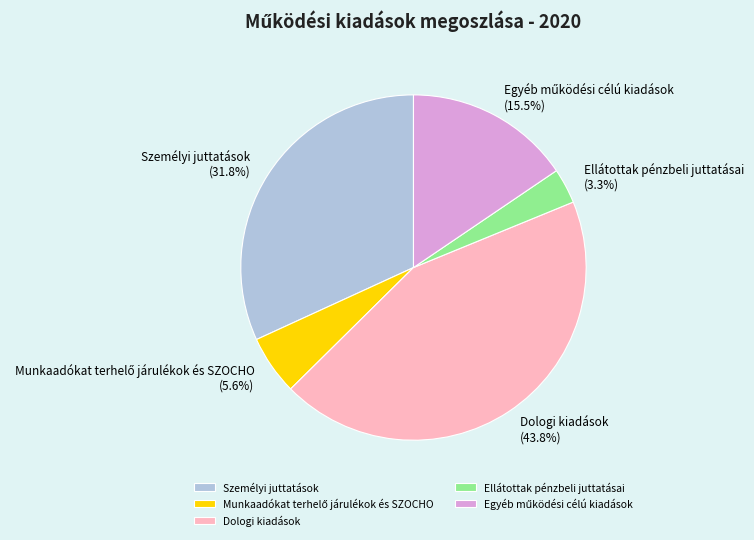

Which slice is the largest?

Dologi kiadások